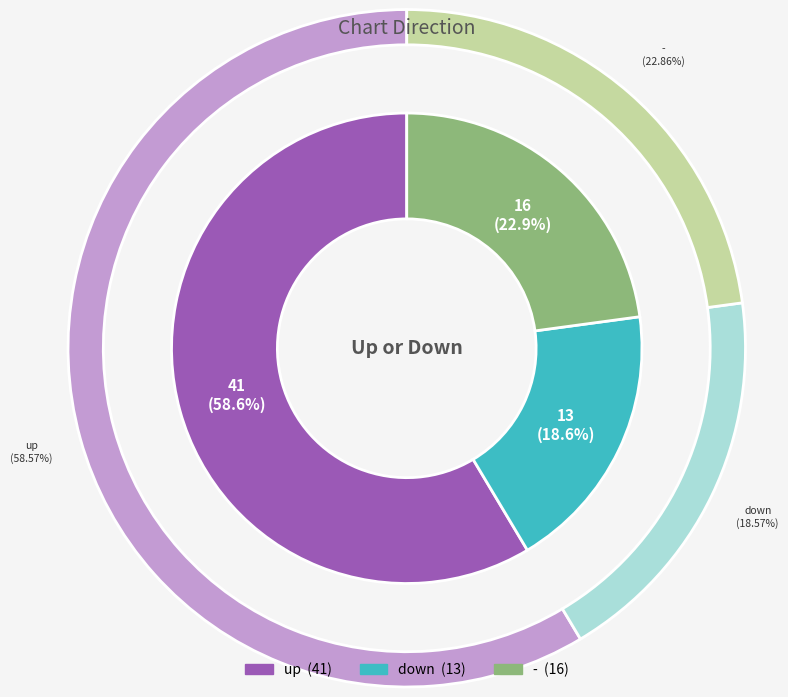

To the nearest percent, what percentage of the pie is down?

19%